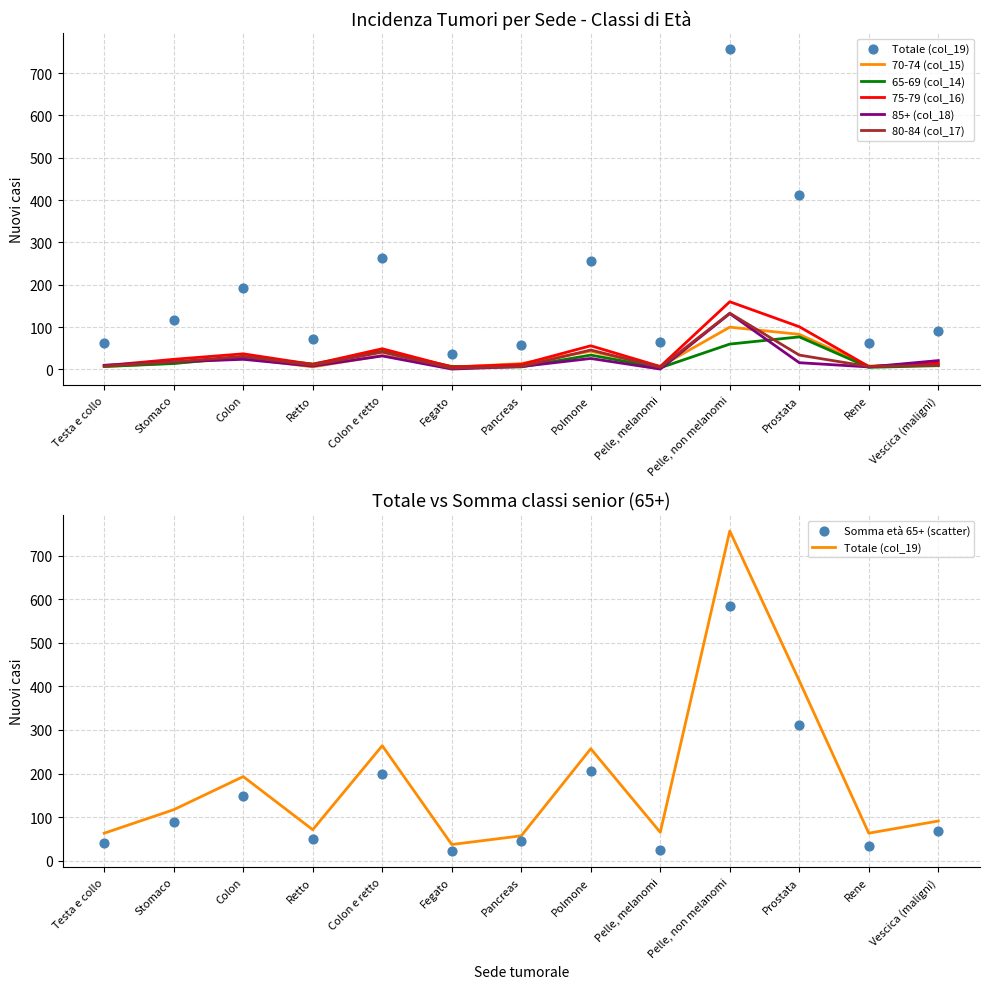

Which series reaches the minimum Y coordinate?

85+ (col_18)